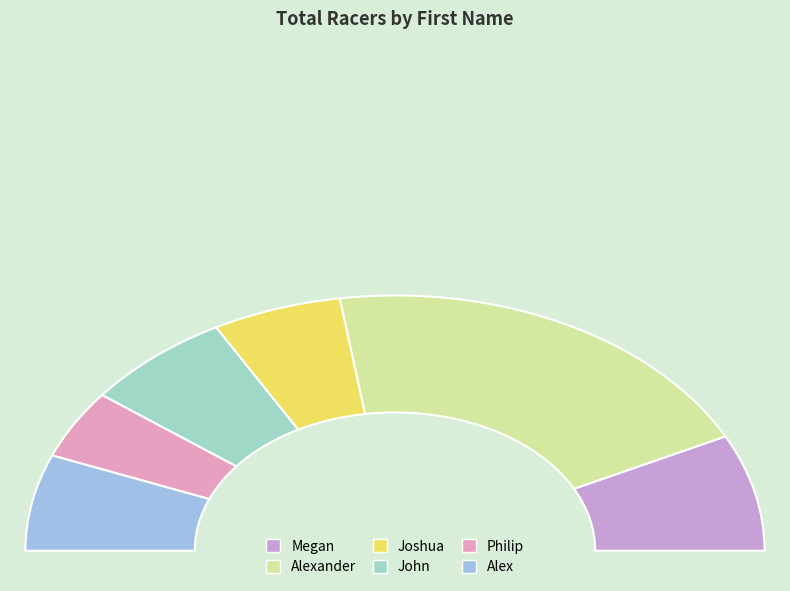

Does any single category account for the majority?

No